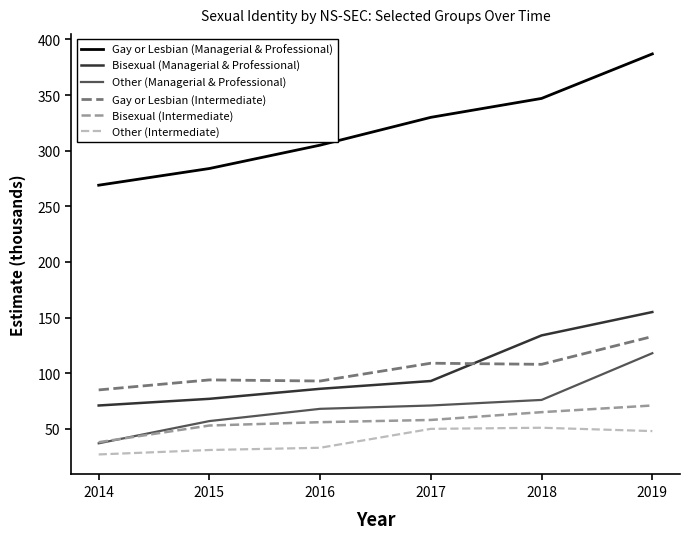

True or false: Other (Intermediate) has a value of 50 at 2017.

True